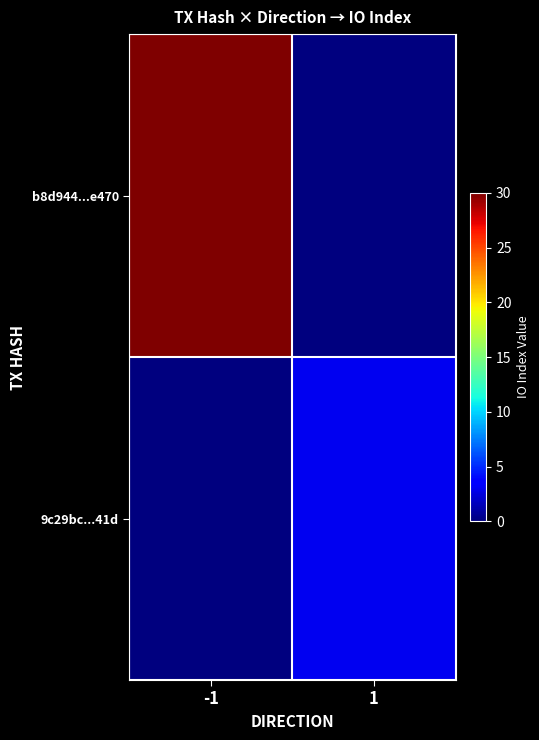

Reading left to right, list all the values displayed in this chart.

b8d944...e470: -1=30	1=0
9c29bc...41d: -1=0	1=3